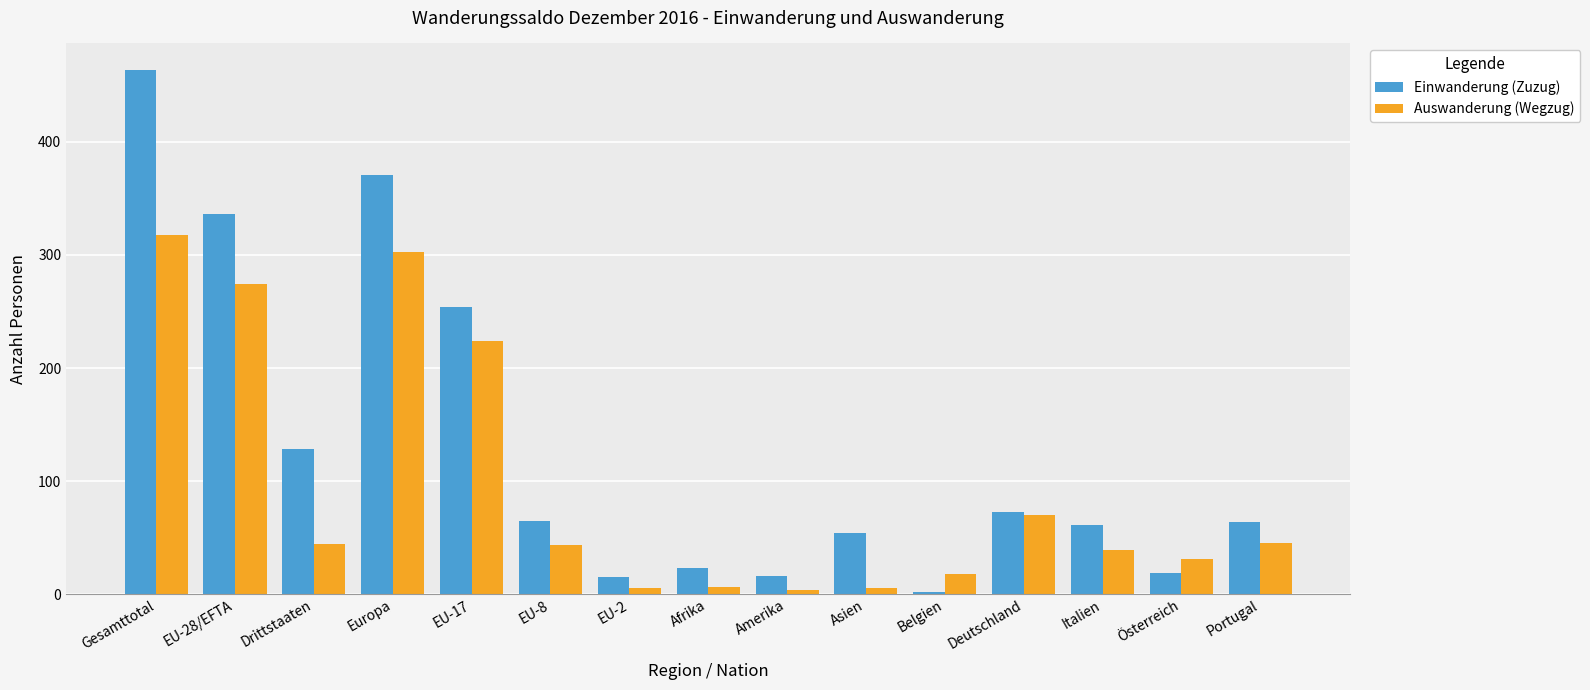

What position from the left is Österreich?

14